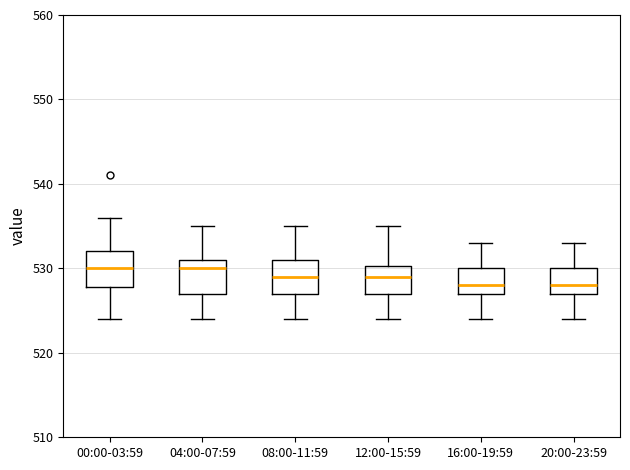

Where does the median line of the box for 16:00-19:59 sit on the y-axis? The values are not printed on the chart, so give them approximately, as read against the axis.

528